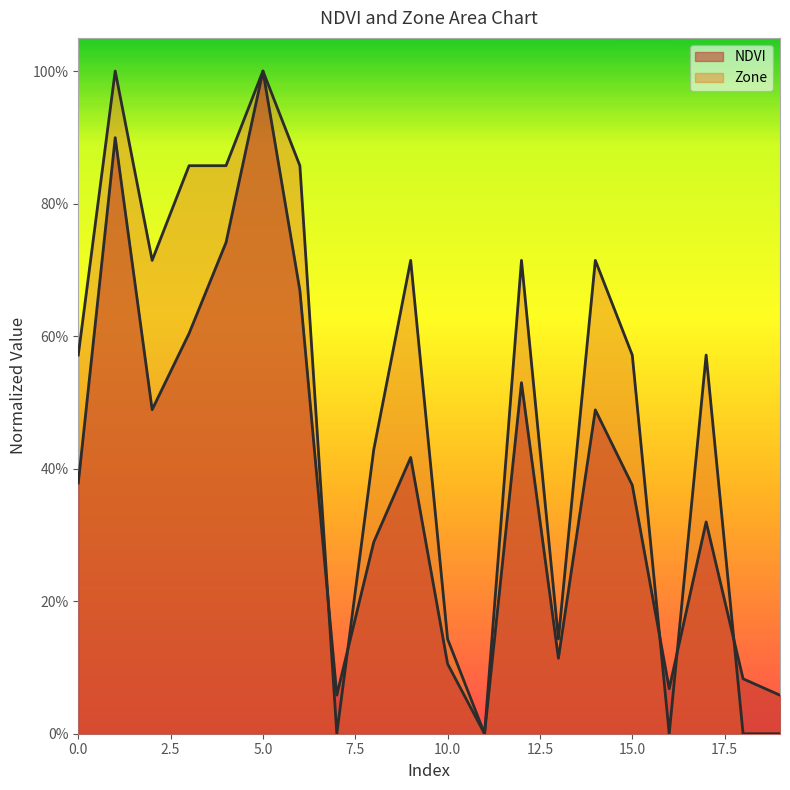

Between 14 and 2, which is larger?

2